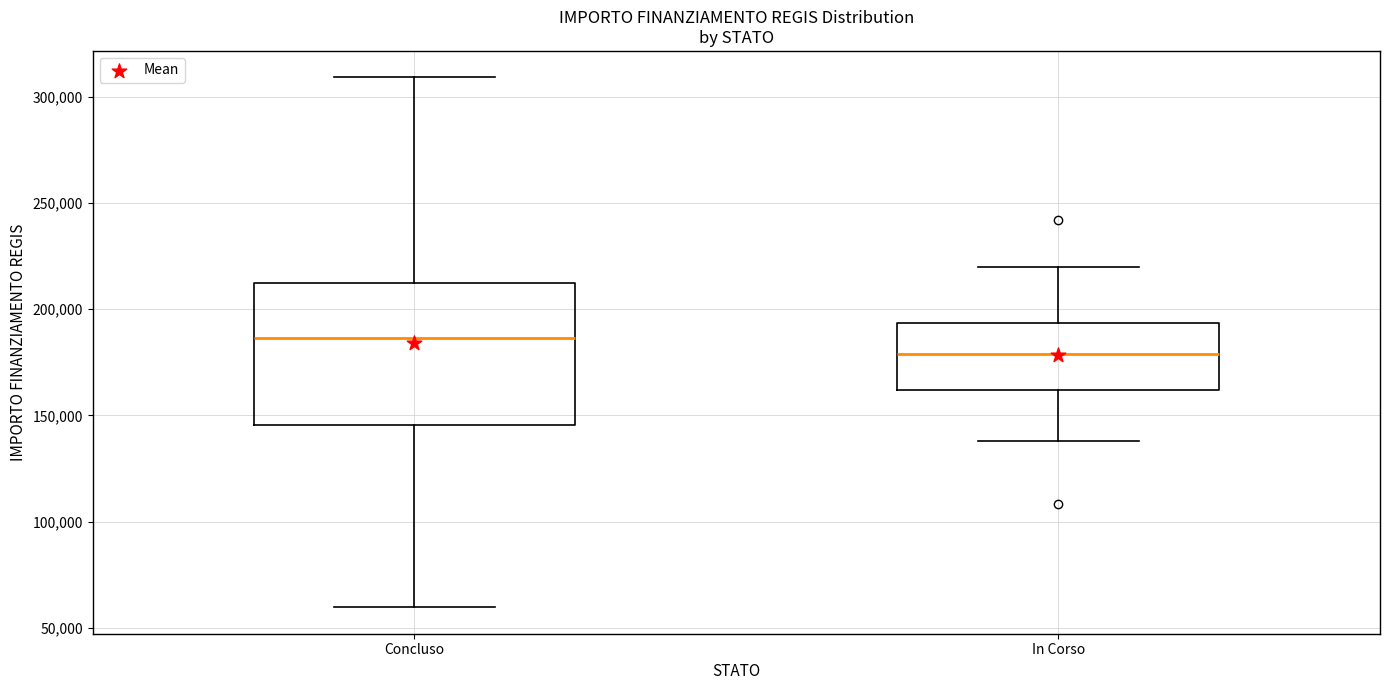

Where does the lower whisker of the box for In Corso end on the y-axis? The values are not printed on the chart, so give them approximately, as read against the axis.

140000